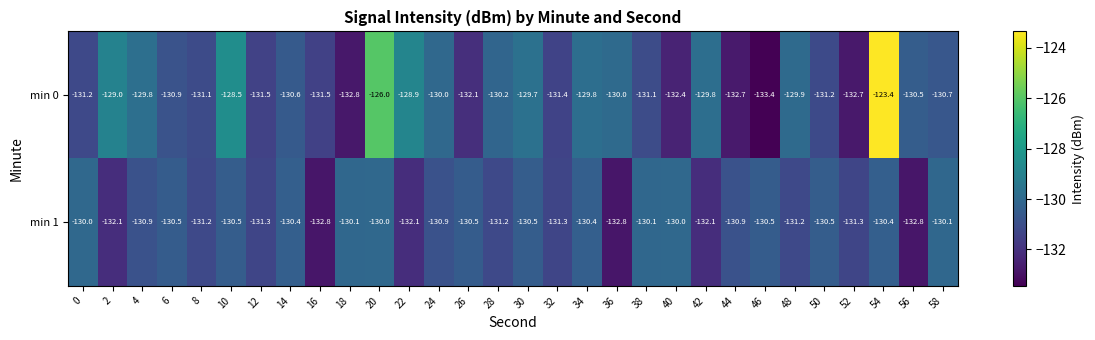

How many categories are shown in the chart?

30